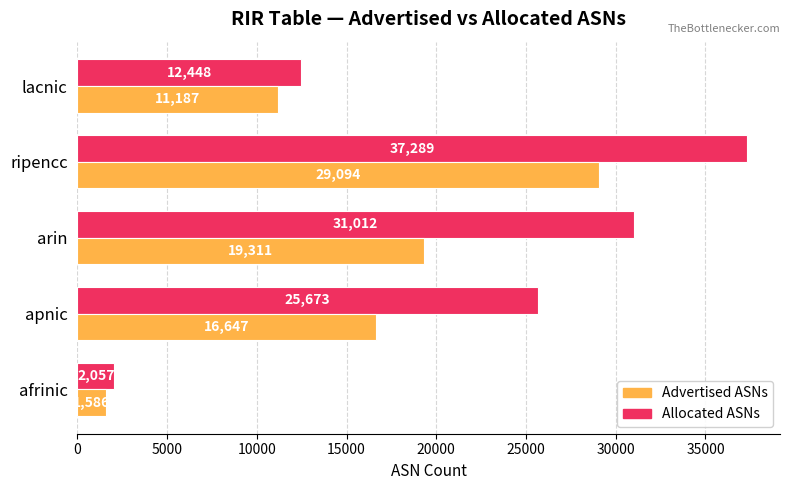

Rank the series at lacnic from highest to lowest value.

Allocated ASNs, Advertised ASNs